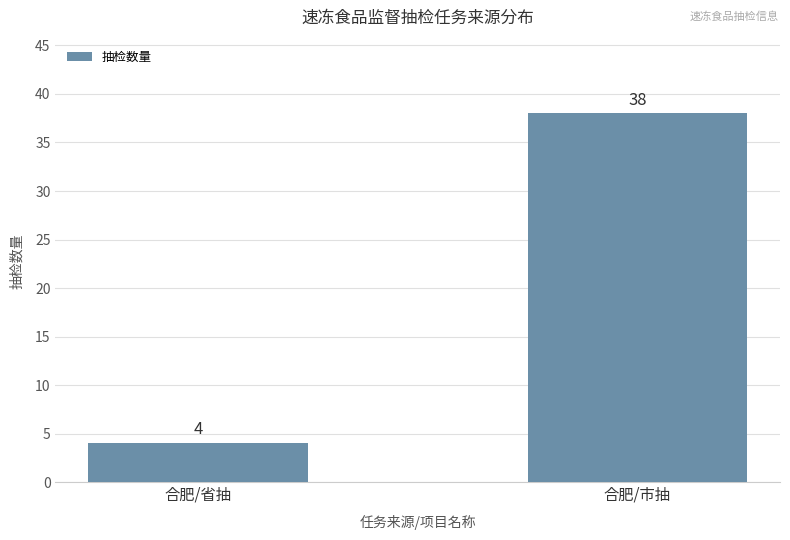

What is the difference between the maximum and minimum values?

34